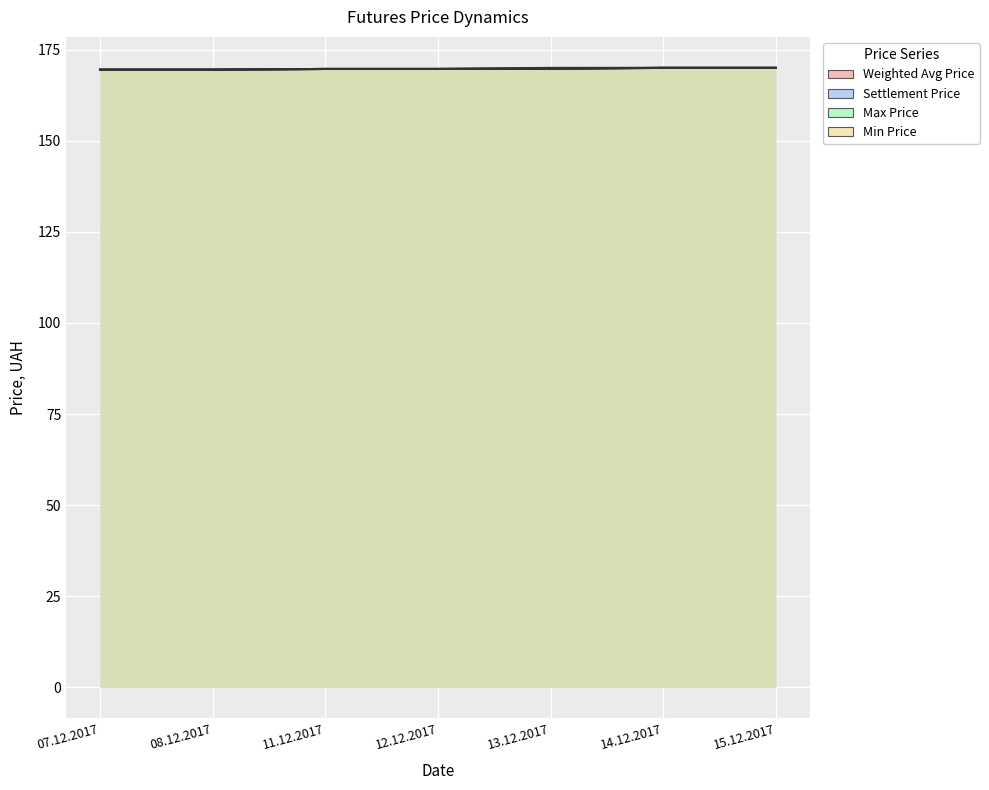

What is the difference between the second highest and second lowest values in the Max Price series?

0.5